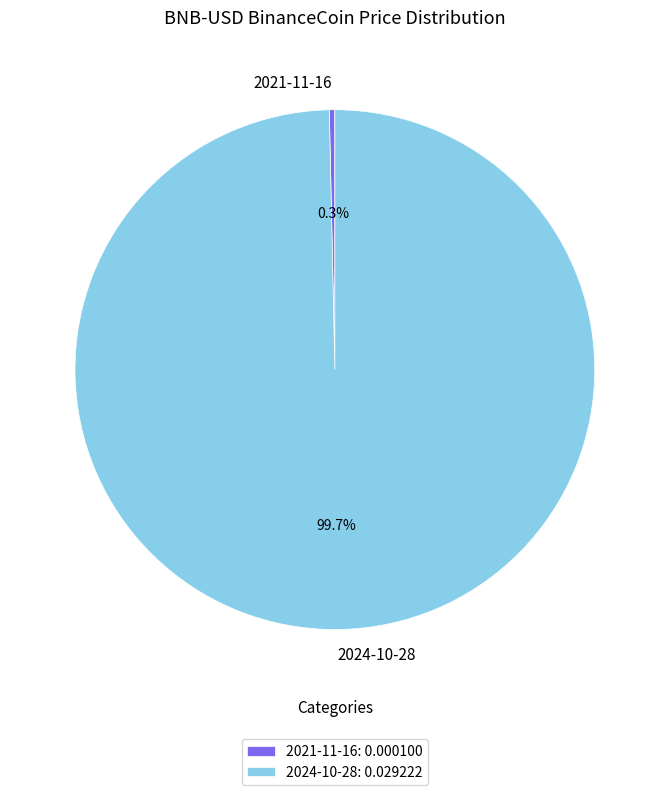

What is the majority slice?

2024-10-28